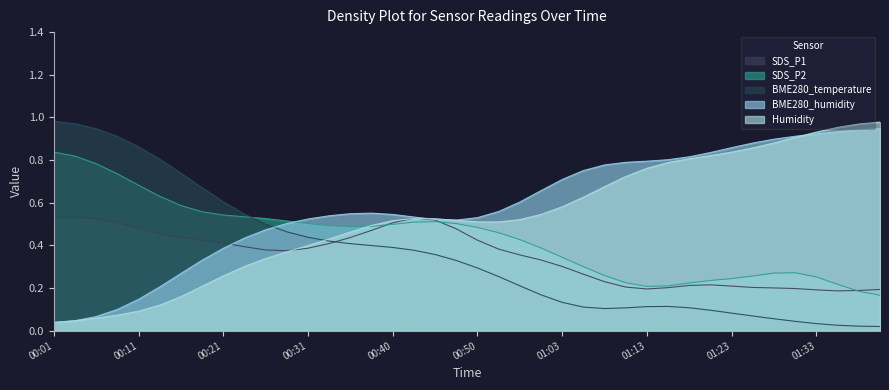

What is the approximate value of BME280_temperature at 00:21?

0.6